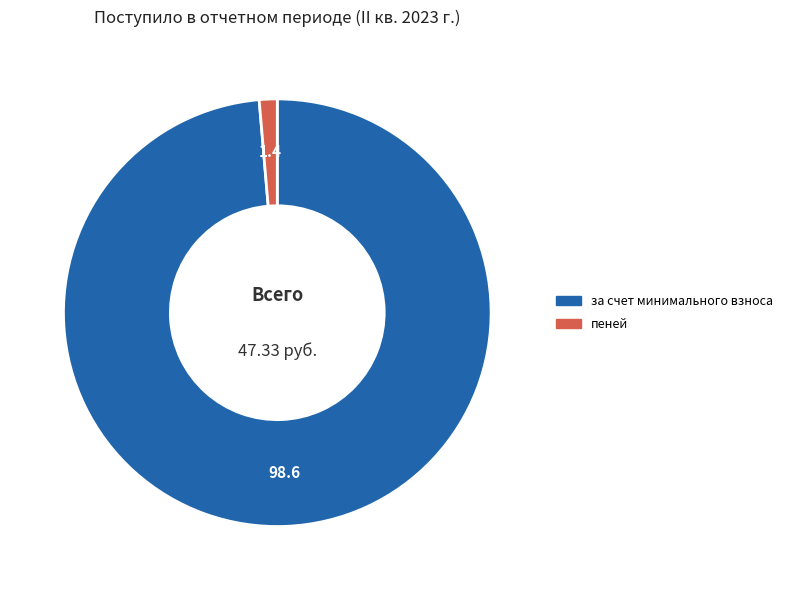

Is there any slice that represents more than half of the pie?

Yes